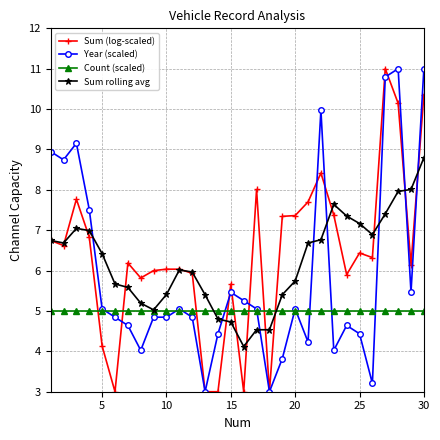

What is the greatest value displayed?

11.0